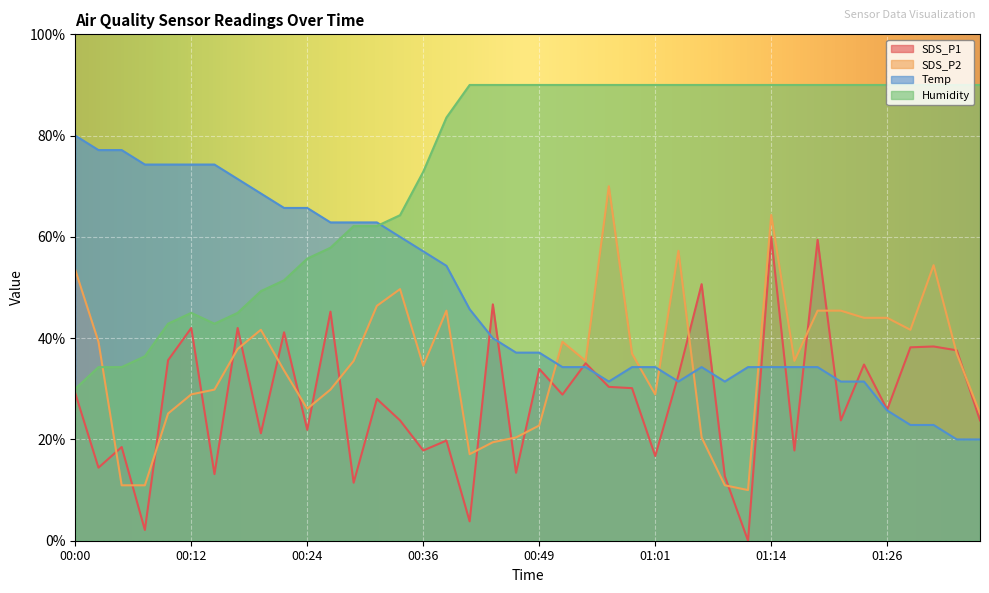

How many interior local valleys does the Temp series have?

3